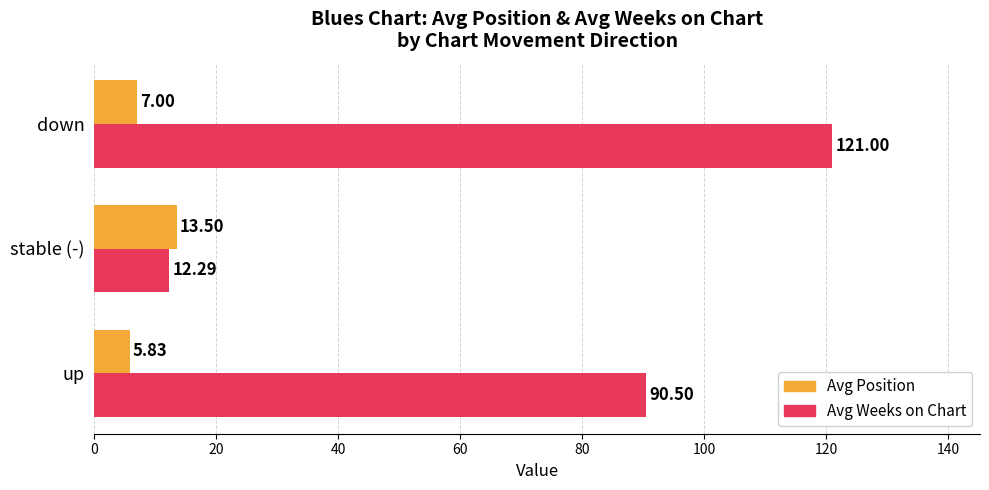

Count the number of data series in this chart.

2